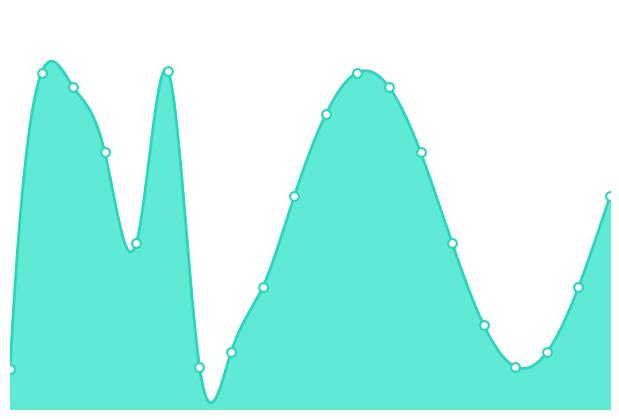

Between 1 and 1, which is larger?

1